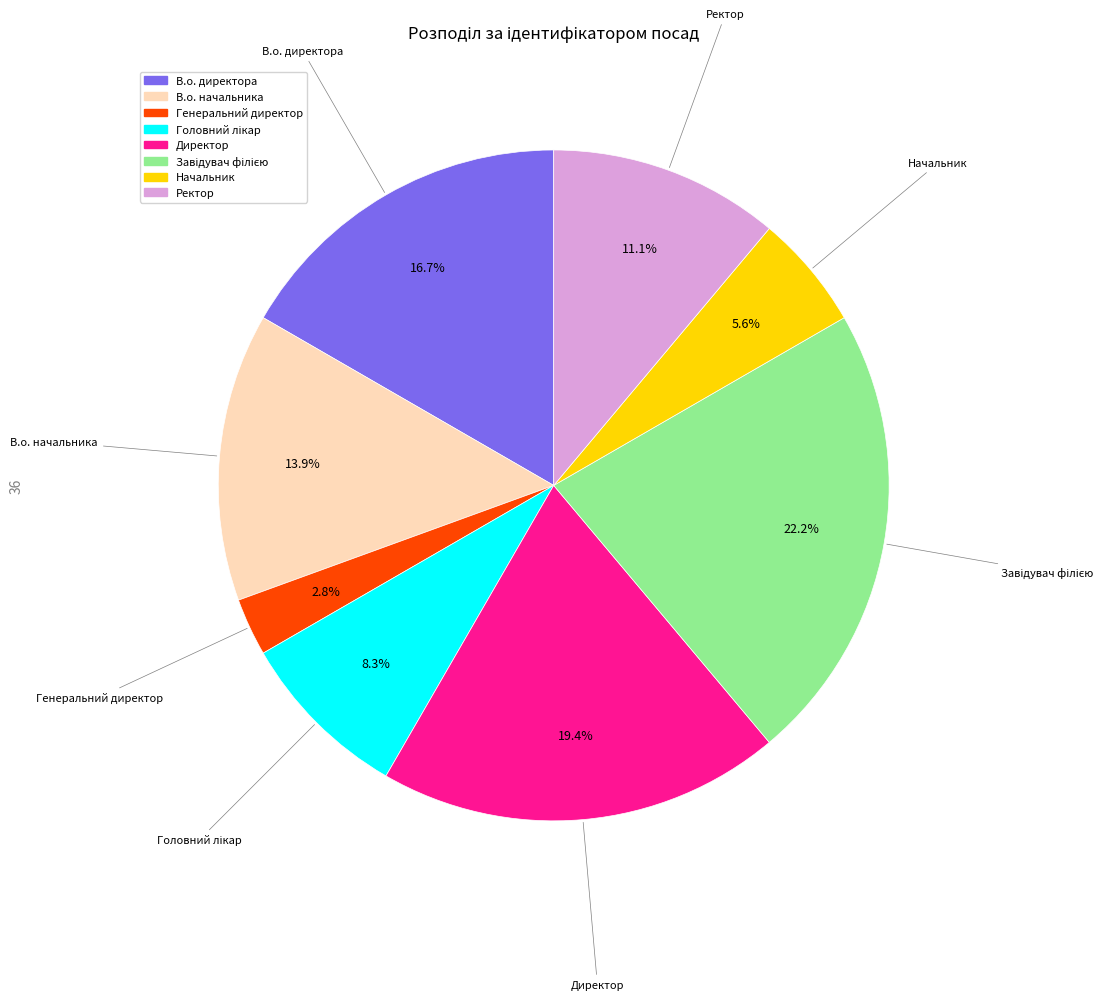

Which slice is the smallest?

Генеральний директор